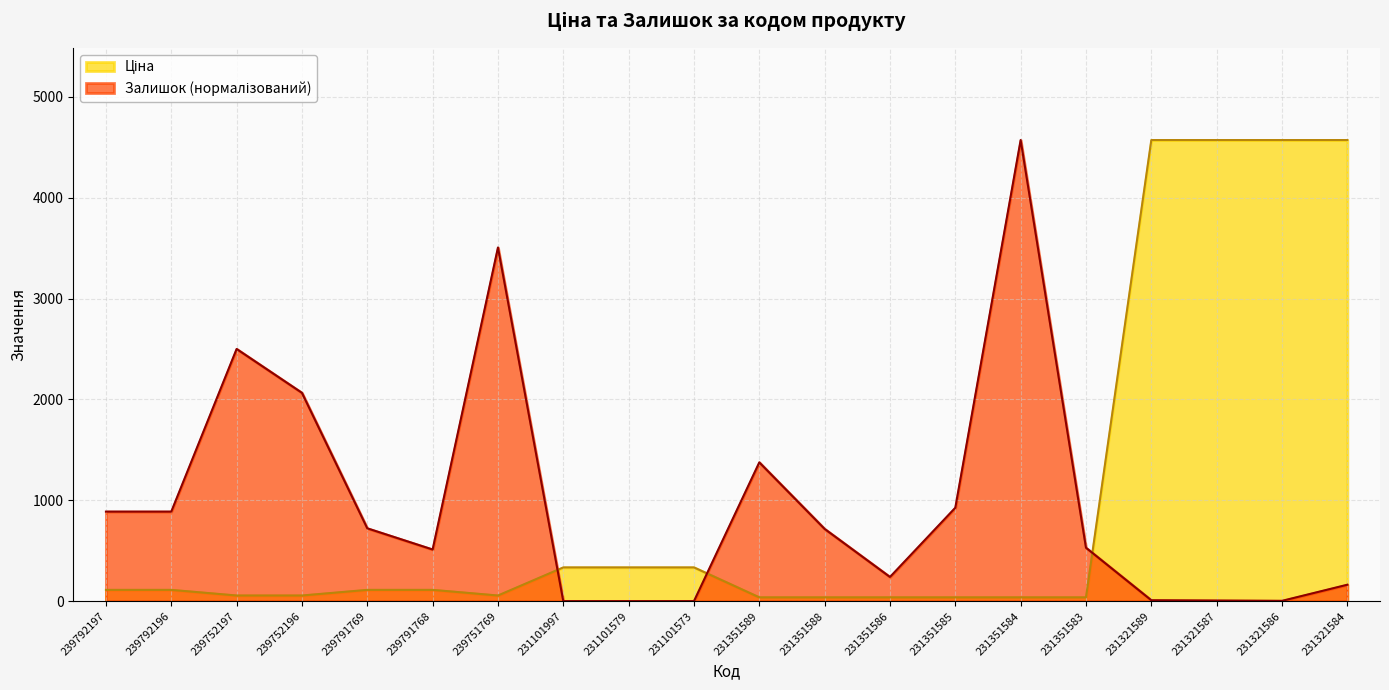

Between 239792197 and 231351586, which is larger?

239792197